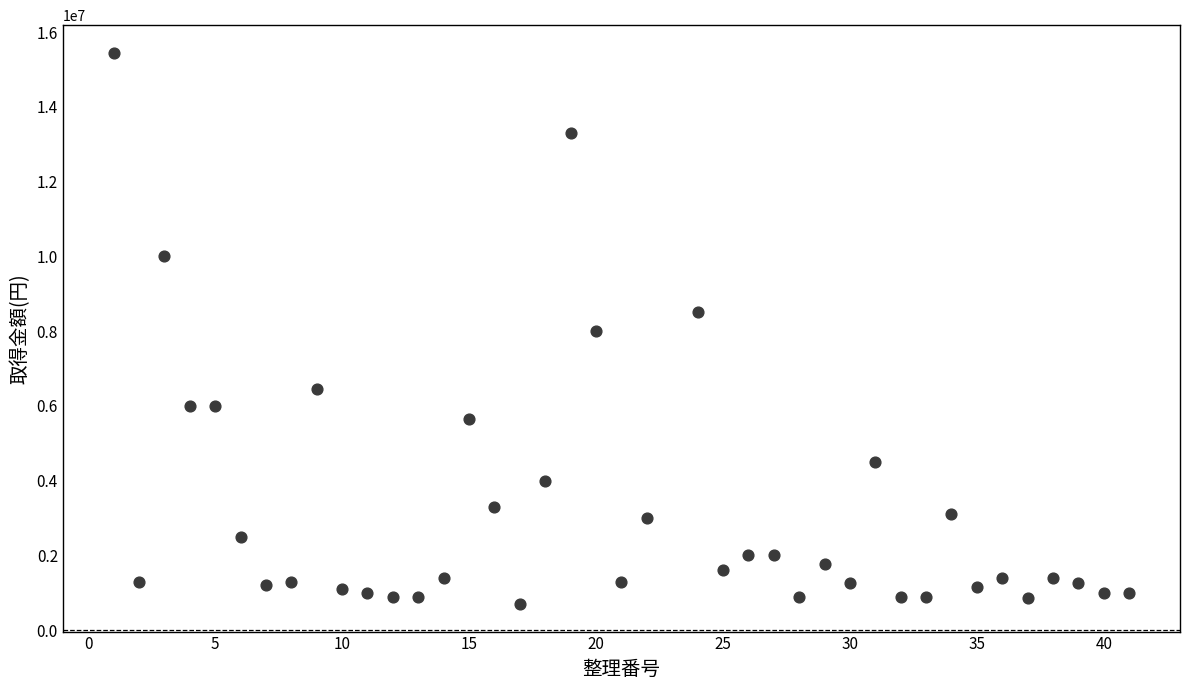

What is the range of Y values (max minus min)?

14750000